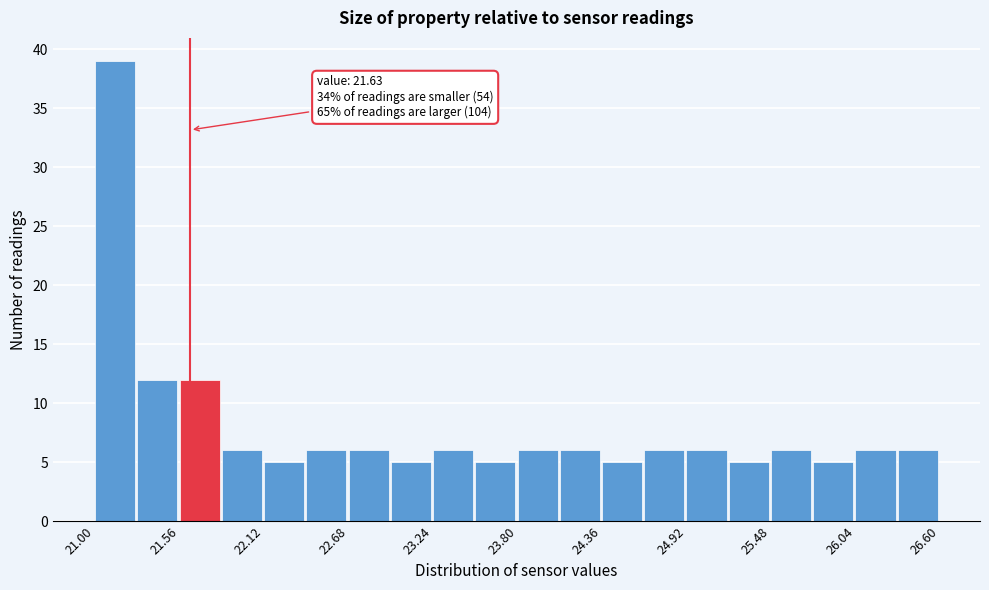

Around what value on the x-axis is the tallest bar? Give the approximate position of its centre, as read against the axis.

21.1